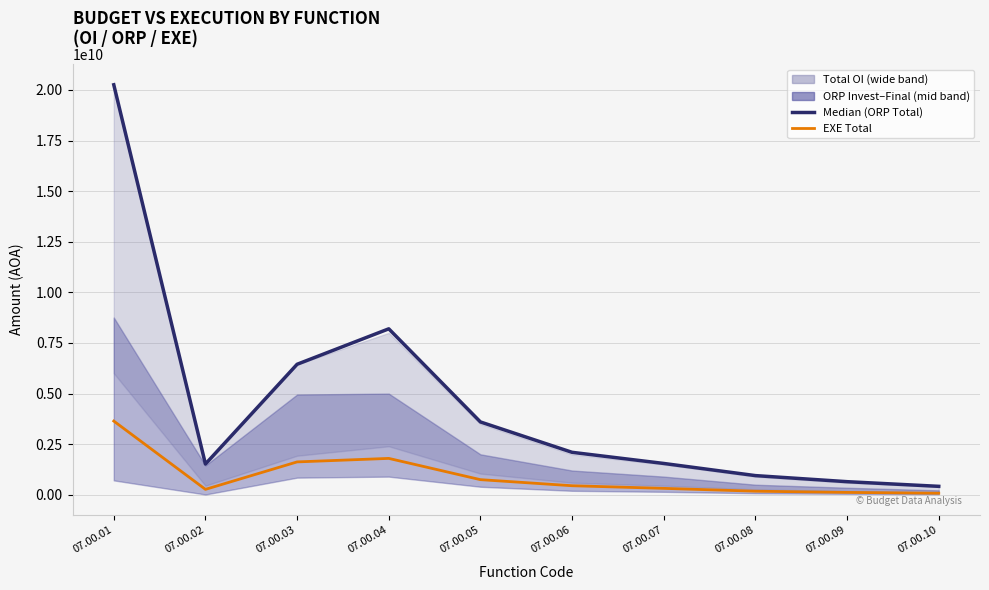

How many lines are shown in the chart?

2